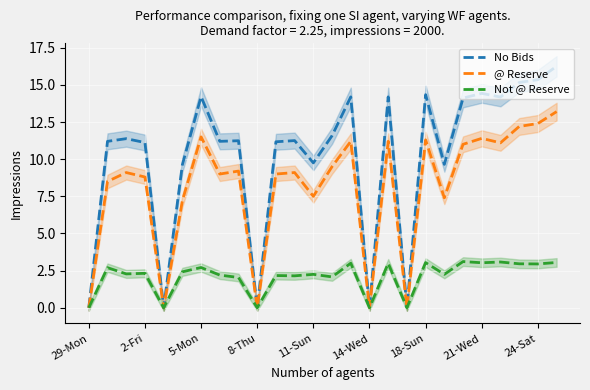

The Not @ Reserve series shows 4.2 at 5-Mon. True or false?

False